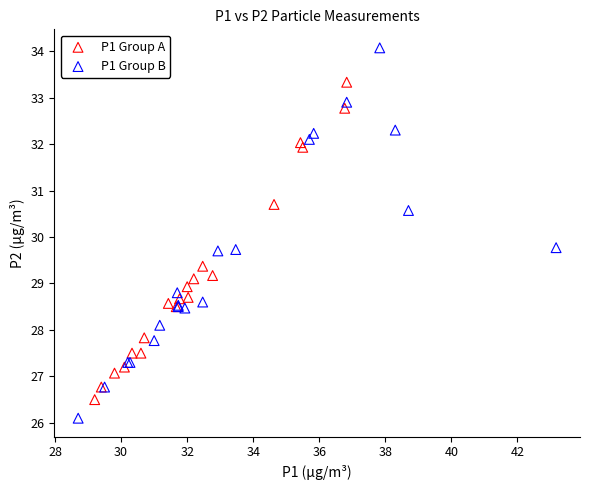

Which series reaches the maximum Y coordinate?

P1 Group B